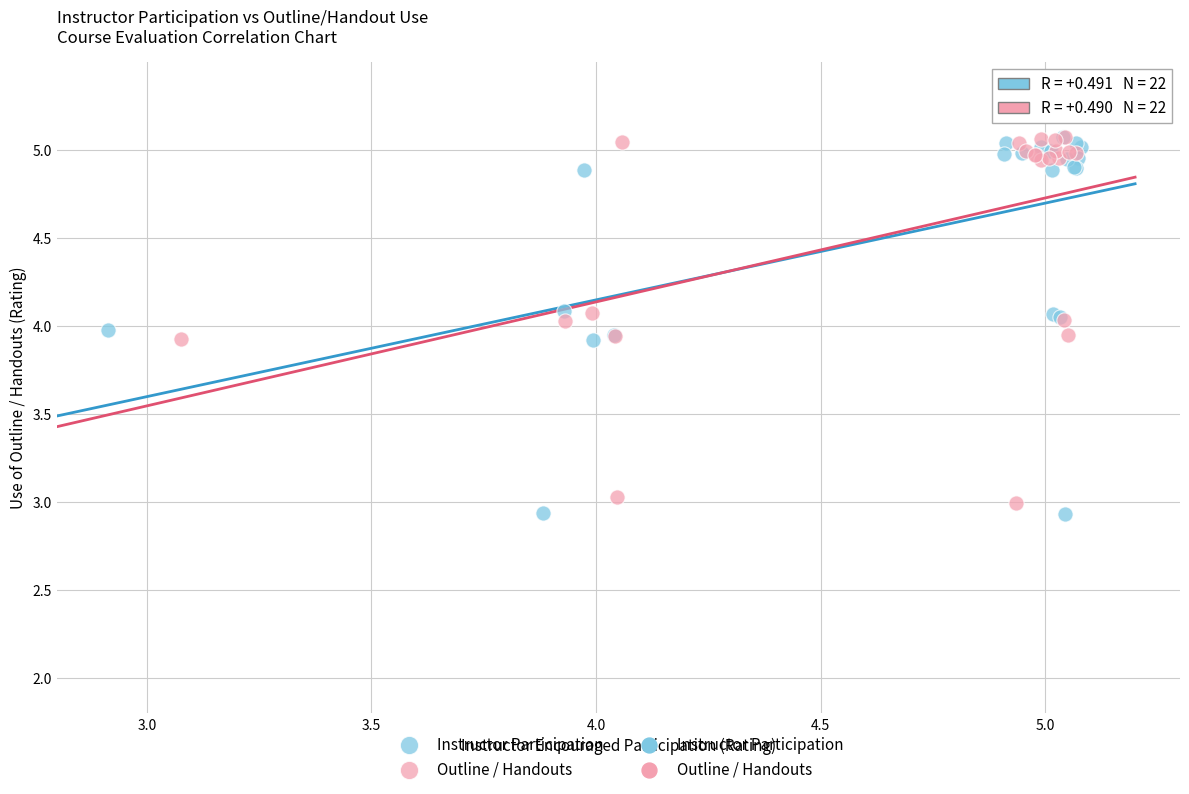

Which series reaches the minimum Y coordinate?

Instructor Participation